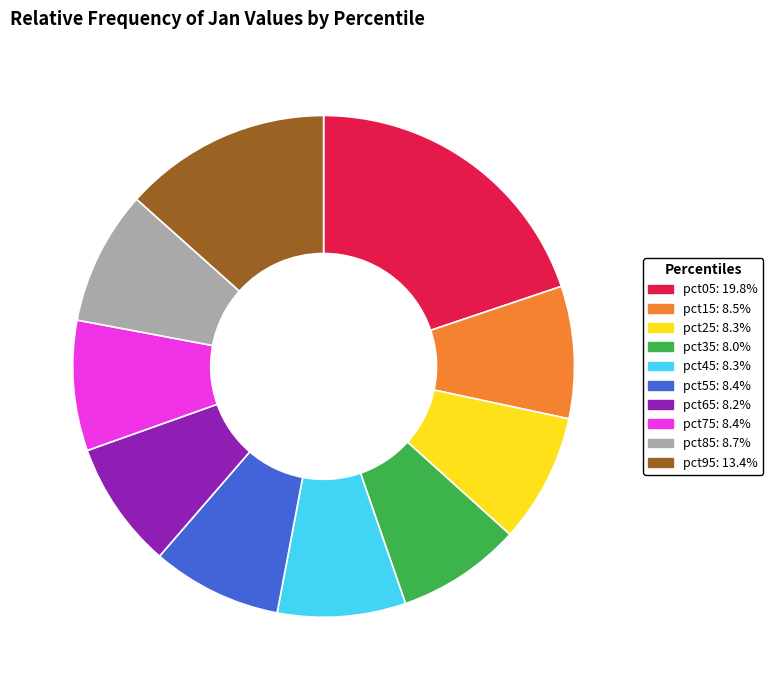

The pct45 slice represents 8% of the pie. True or false?

True